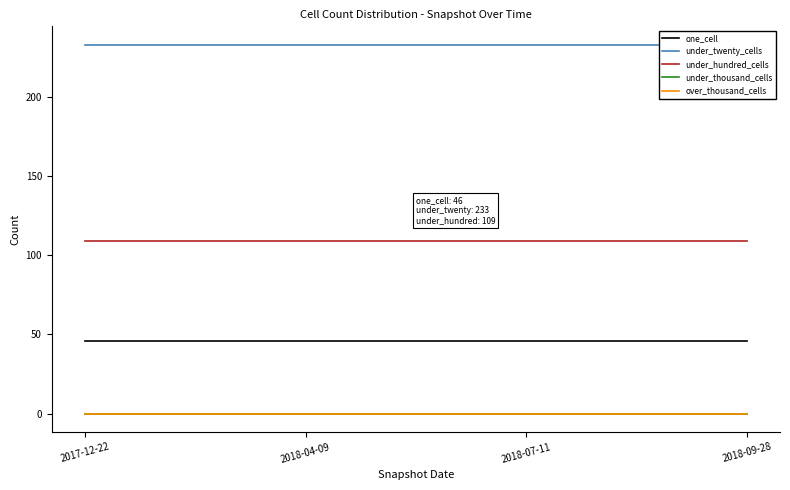

Which series changed the most between 2017-12-22 and 2018-09-28?

one_cell